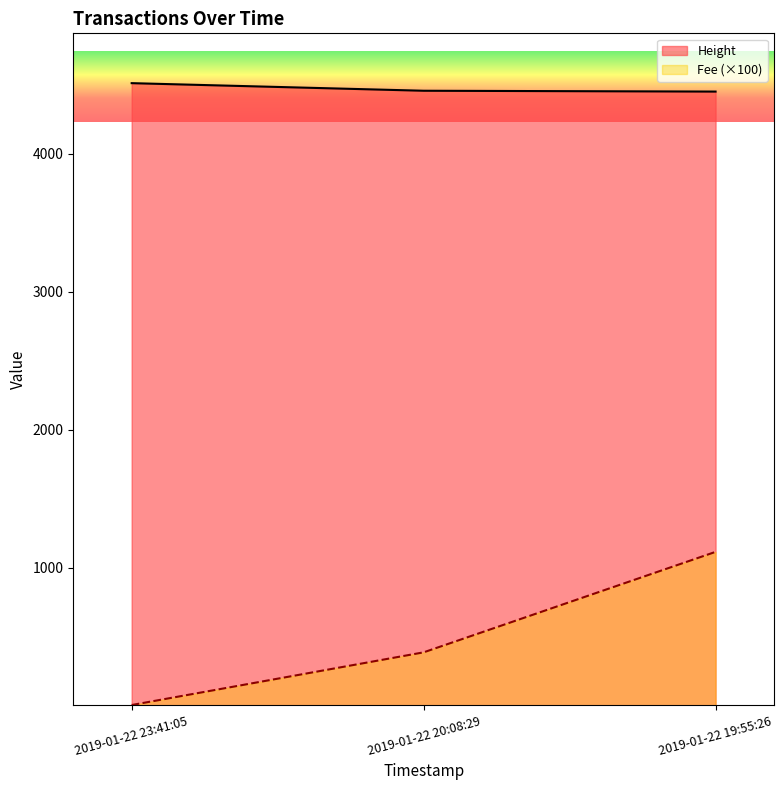

How many categories are shown in the chart?

3